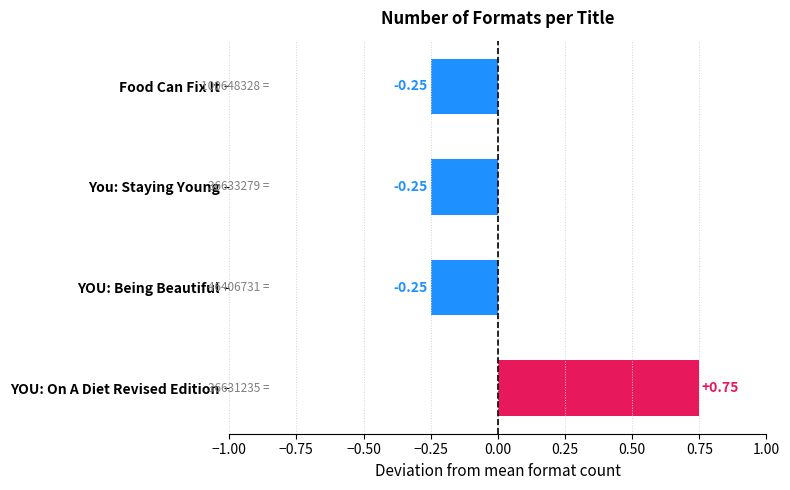

Which category has the highest value across all series?

YOU: On A Diet Revised Edition